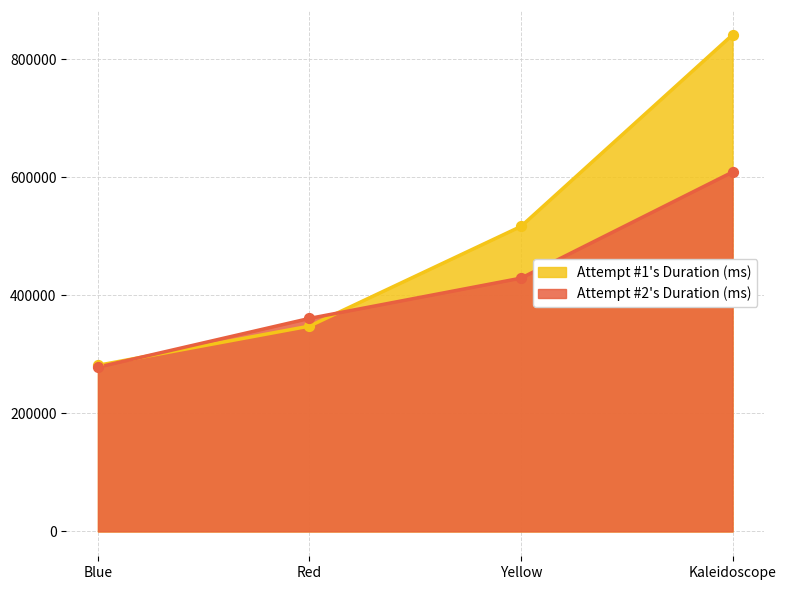

Which series contains the highest Y value?

Attempt #1's Duration (ms)